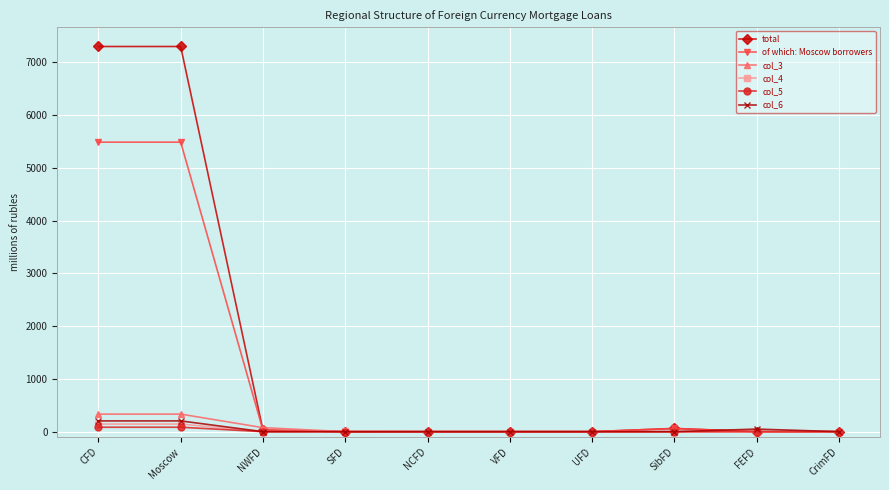

The total series shows -4853 at VFD. True or false?

False